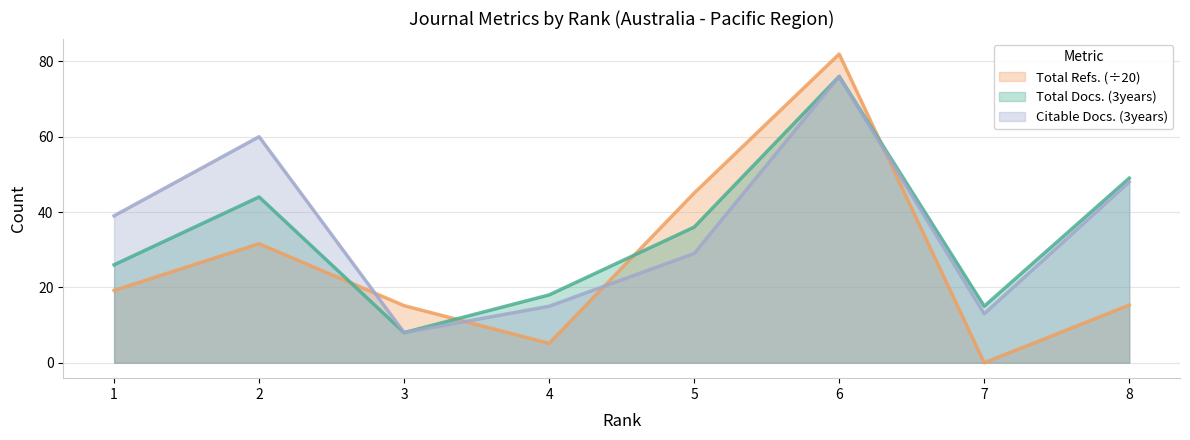

How many data points in Total Refs. are above 19?

4